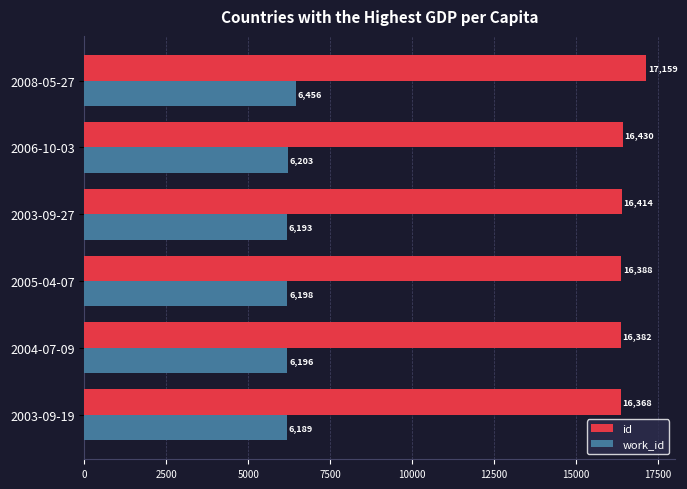

What is the average value of the work_id series?

6239